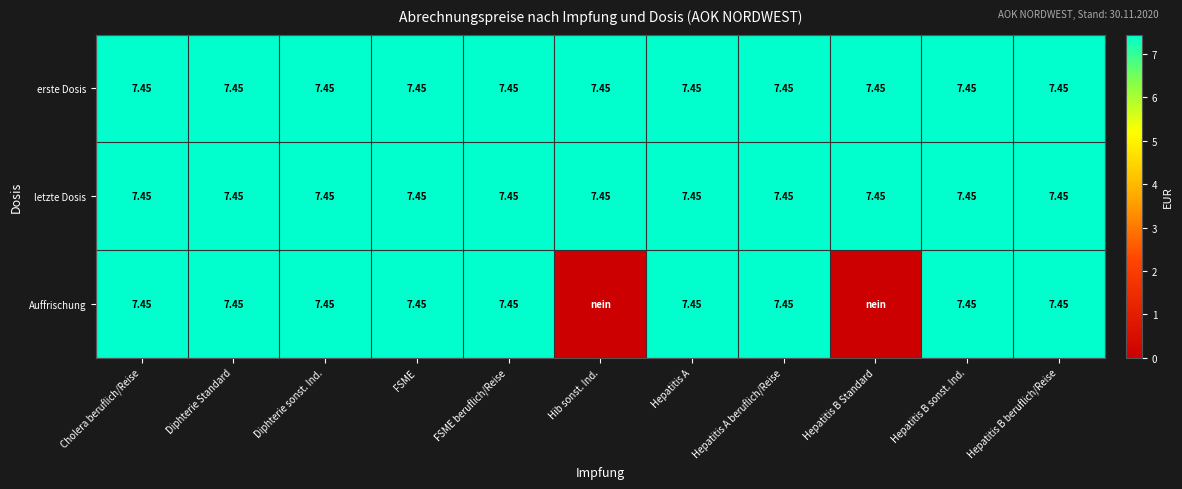

At which label does erste Dosis reach its minimum?

Cholera beruflich/Reise